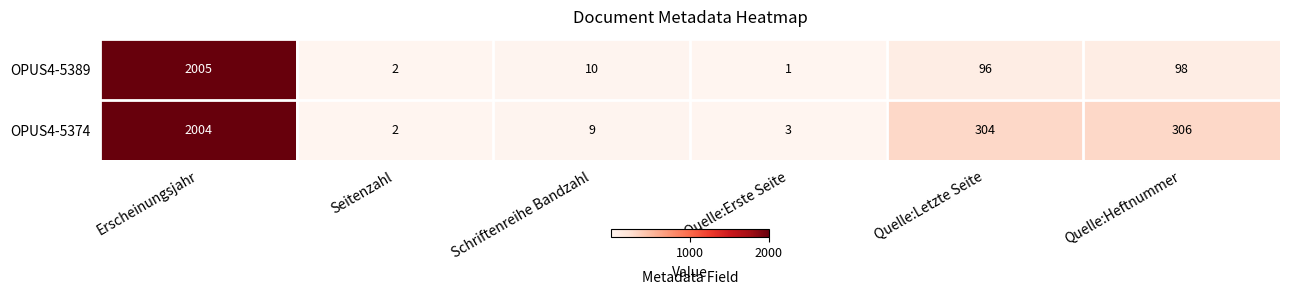

List the series in order of their overall mean, highest first.

OPUS4-5374, OPUS4-5389